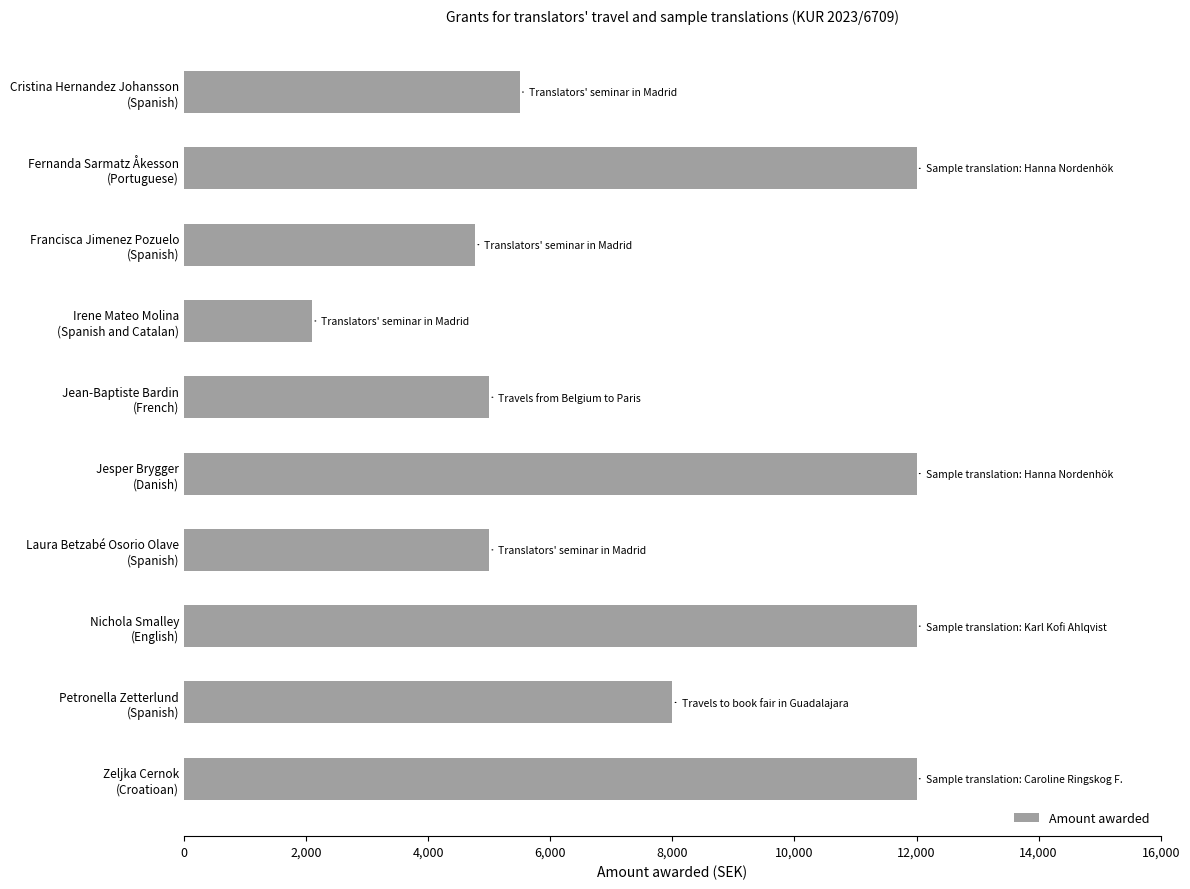

What is the minimum value shown in the chart?

2100